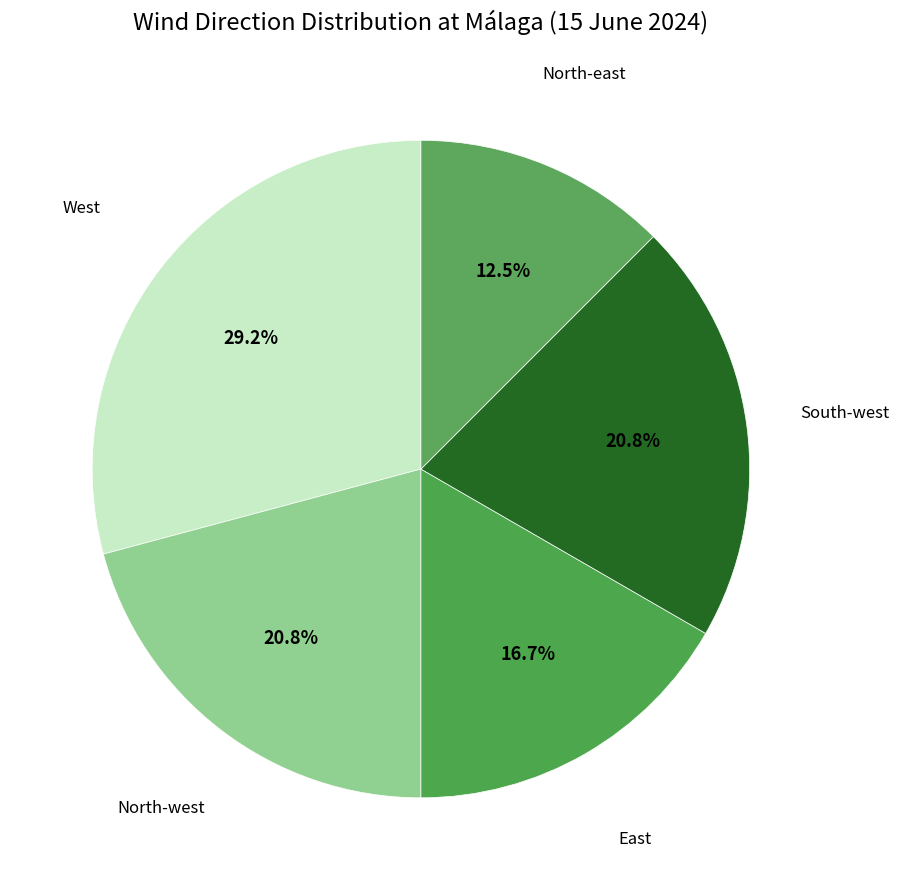

Rank the categories by value from lowest to highest.

North-east, East, North-west, South-west, West